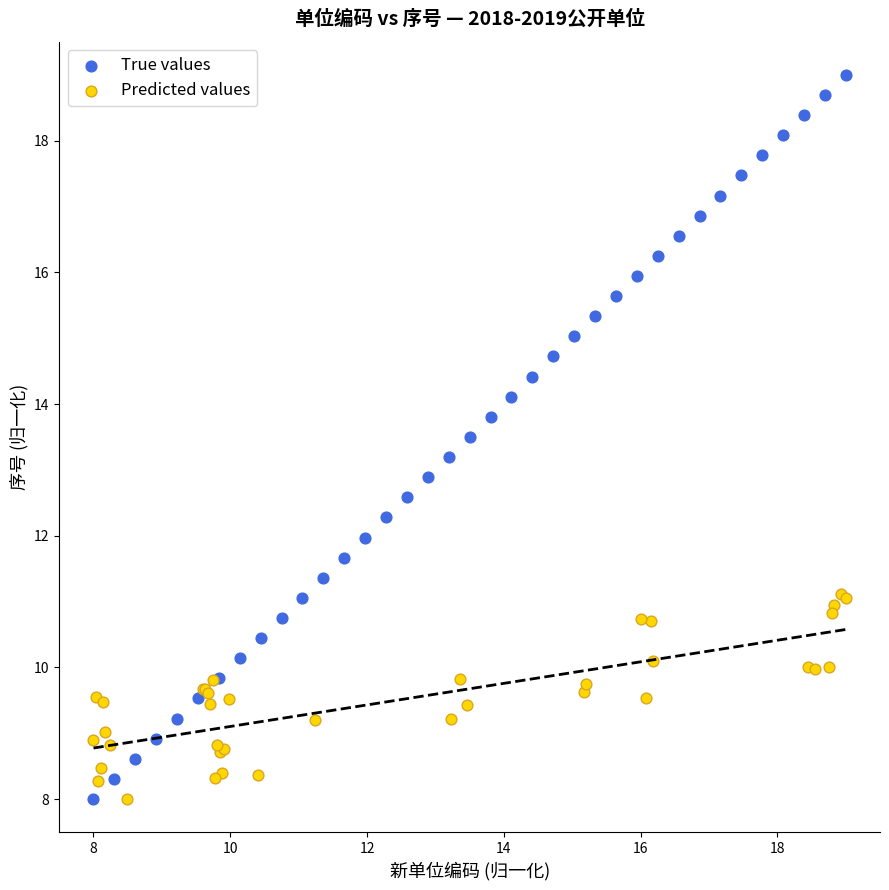

Which series contains the highest Y value?

True values